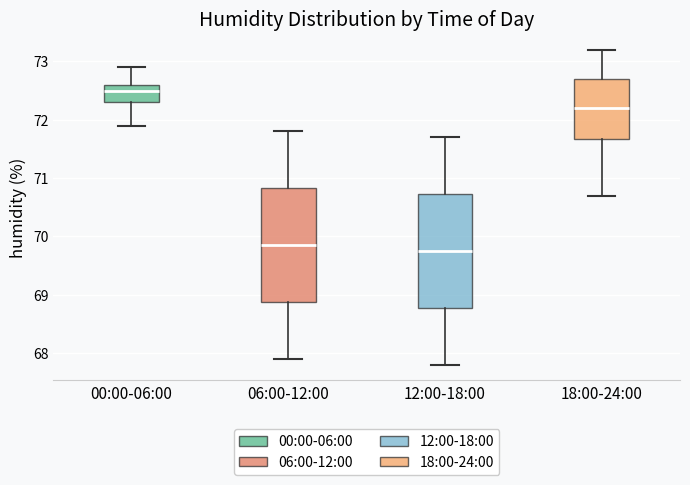

Reading left to right, read every box against the y-axis: the position of its median line, the range the box covers, and the ends of its whiskers. The values are not printed on the chart, so give them approximately, as read against the axis.

00:00-06:00: median 72.5, box 72.3 to 72.6, whiskers 71.9 to 72.9
06:00-12:00: median 69.9, box 68.9 to 70.8, whiskers 67.9 to 71.8
12:00-18:00: median 69.8, box 68.8 to 70.7, whiskers 67.8 to 71.7
18:00-24:00: median 72.2, box 71.7 to 72.7, whiskers 70.7 to 73.2